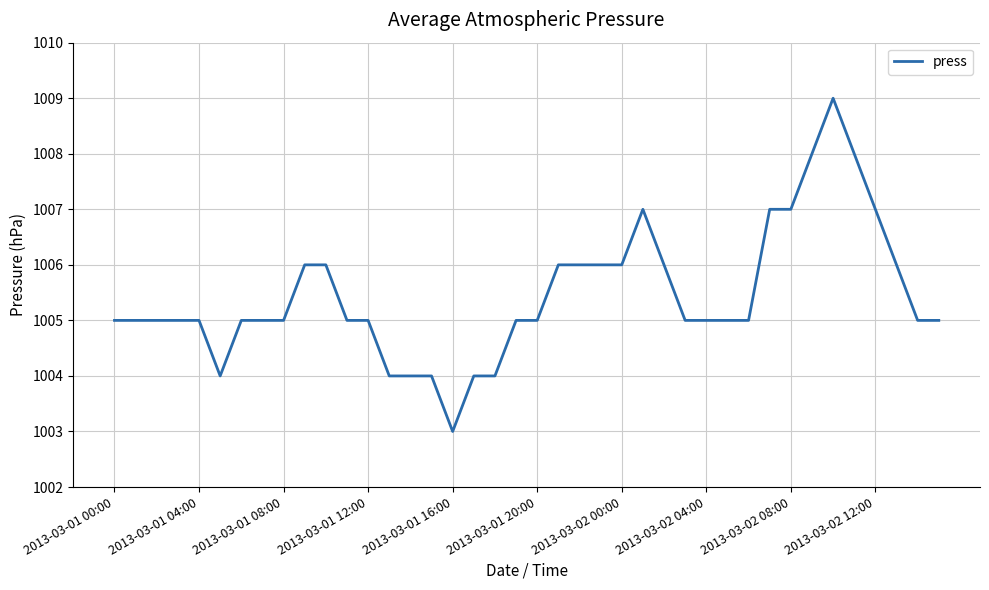

What is the difference between the maximum and minimum values?

6